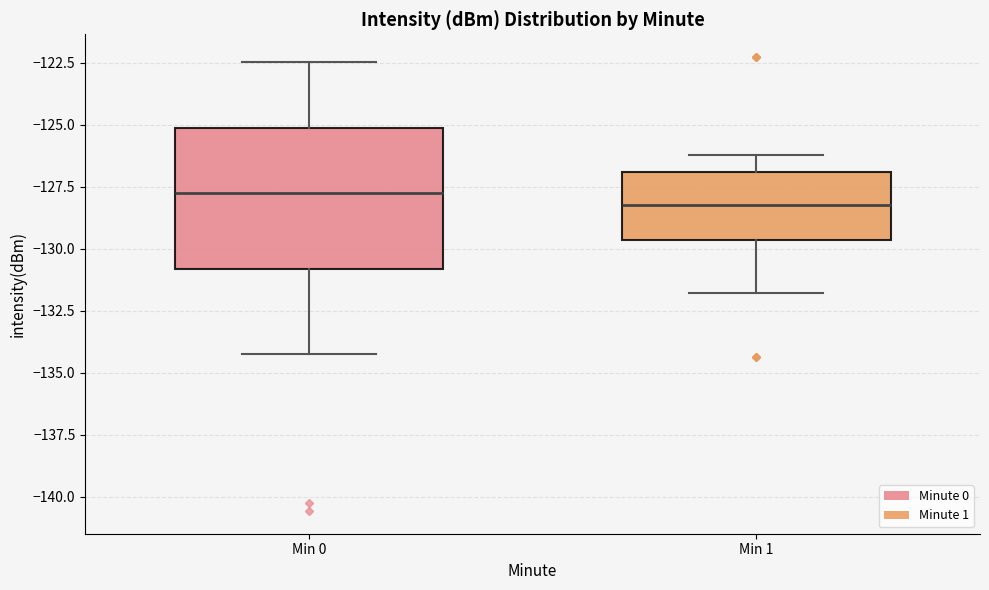

Reading left to right, transcribe this box plot: for each box, give where its median line is, the range the box spans, and where its two whiskers end, as read against the y-axis. The values are not printed on the chart, so give them approximately, as read against the axis.

Min 0: median -127.5, box -131.0 to -125.0, whiskers -134.0 to -122.5
Min 1: median -128.0, box -129.5 to -127.0, whiskers -132.0 to -126.0